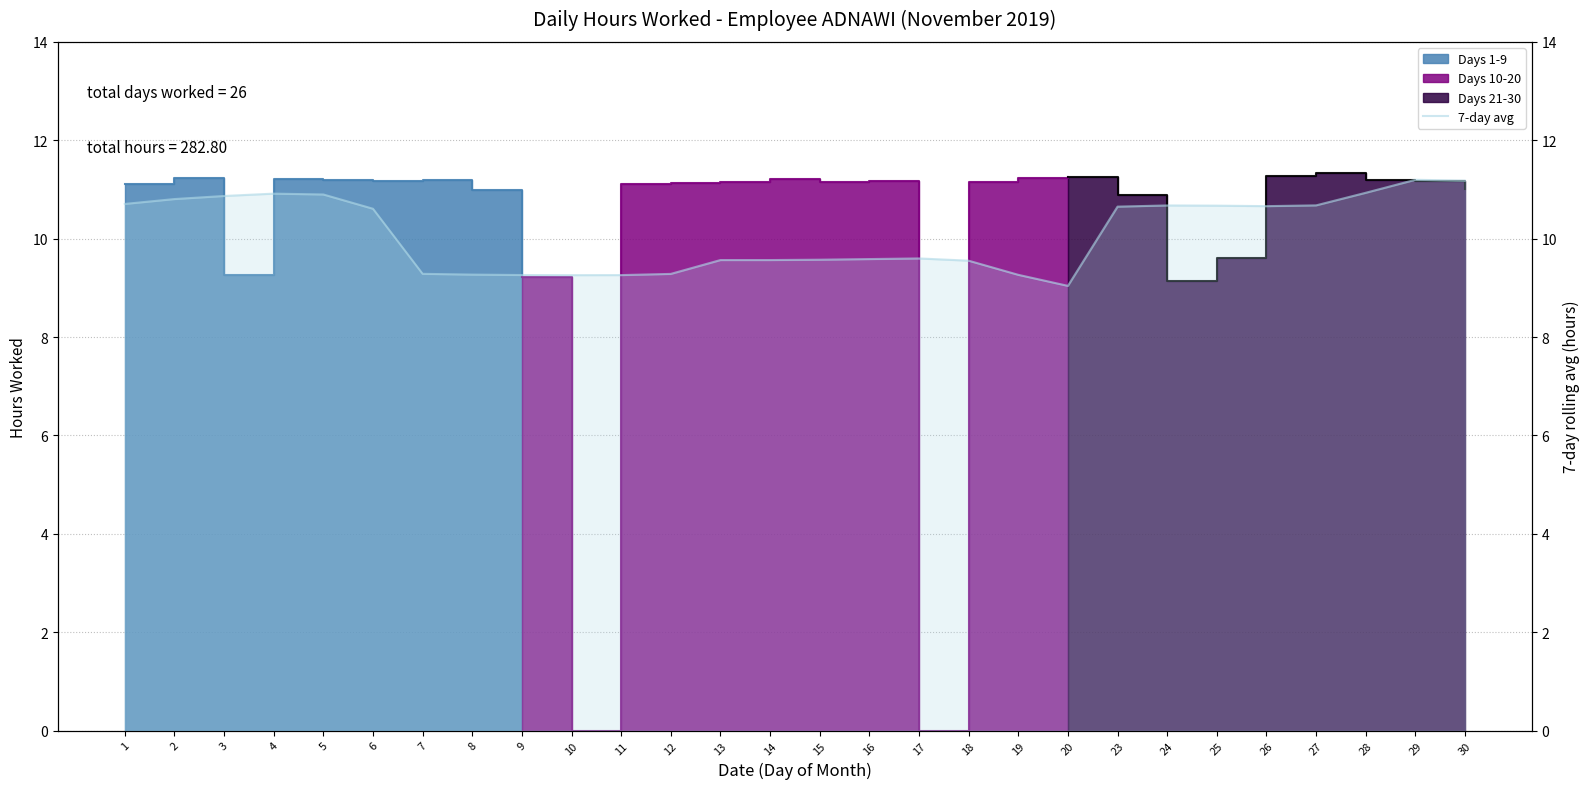

The value at 19 is 9.3. True or false?

True